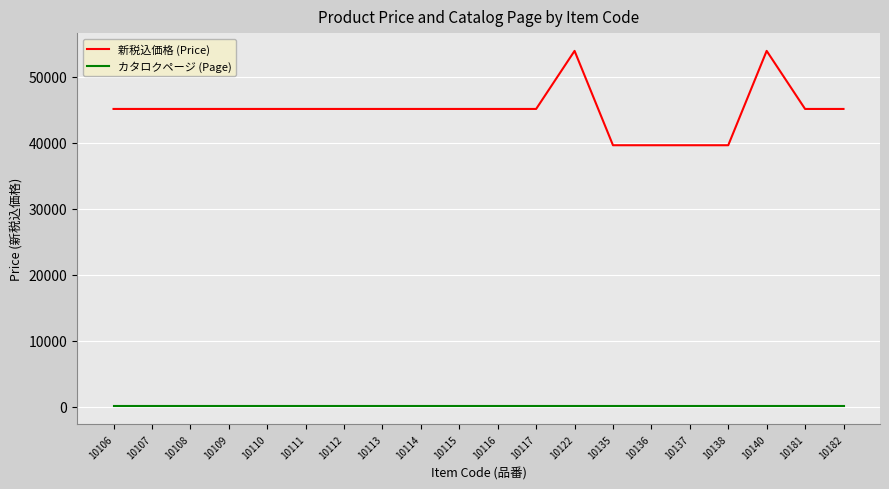

The value of 新税込価格 (Price) at 10135 is 20789. True or false?

False